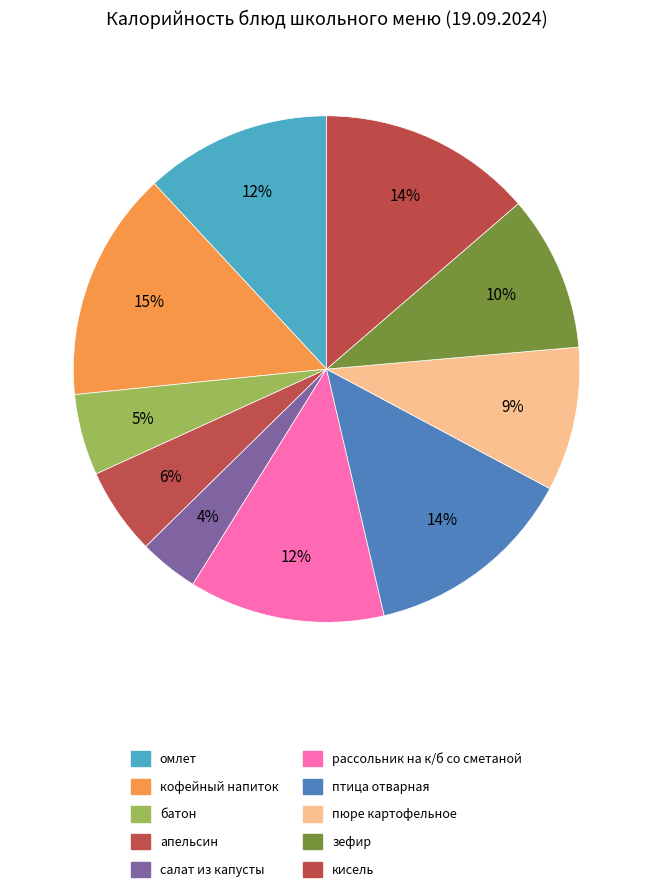

How many slices are in this pie chart?

10